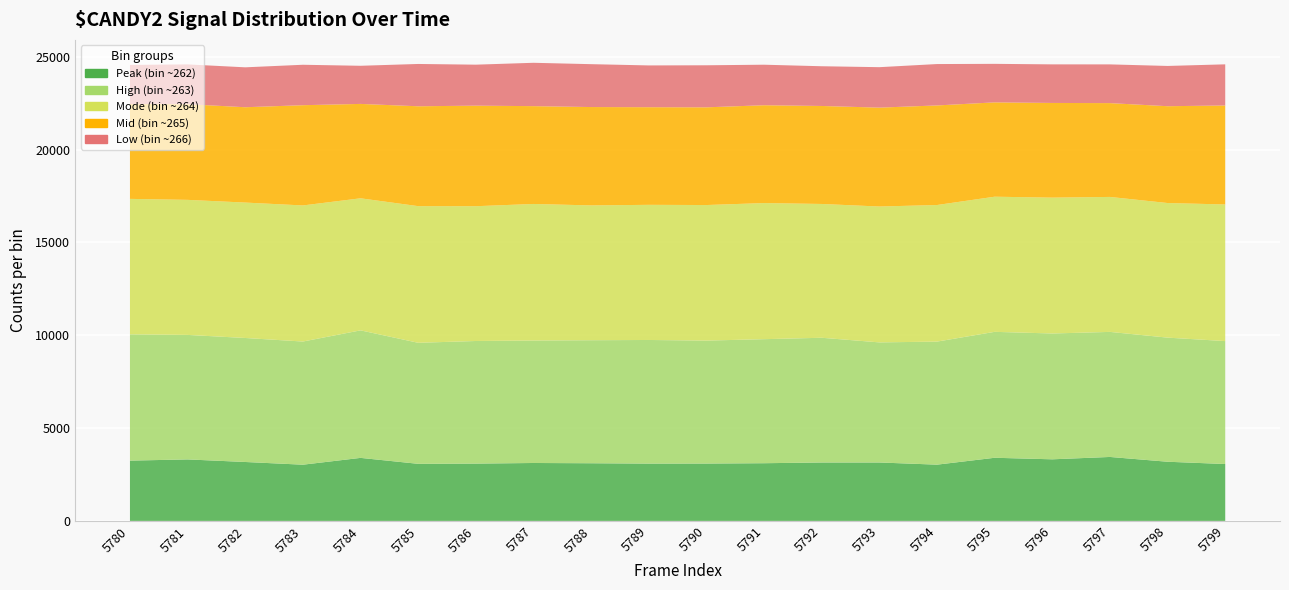

Reading left to right, transcribe all the data shown in this chart.

Peak (bin ~262): 5780=3248	5781=3312	5782=3174	5783=3028	5784=3395	5785=3075	5786=3087	5787=3120	5788=3106	5789=3087	5790=3090	5791=3108	5792=3147	5793=3147	5794=3030	5795=3401	5796=3318	5797=3445	5798=3187	5799=3064
High (bin ~263): 5780=6803	5781=6708	5782=6680	5783=6635	5784=6870	5785=6520	5786=6605	5787=6598	5788=6628	5789=6660	5790=6624	5791=6682	5792=6719	5793=6470	5794=6629	5795=6784	5796=6778	5797=6737	5798=6686	5799=6623
Mode (bin ~264): 5780=7297	5781=7275	5782=7295	5783=7331	5784=7114	5785=7361	5786=7261	5787=7356	5788=7262	5789=7280	5790=7302	5791=7332	5792=7208	5793=7319	5794=7358	5795=7280	5796=7319	5797=7271	5798=7251	5799=7360
Mid (bin ~265): 5780=5109	5781=5155	5782=5136	5783=5401	5784=5085	5785=5381	5786=5417	5787=5270	5788=5299	5789=5260	5790=5264	5791=5271	5792=5279	5793=5328	5794=5365	5795=5082	5796=5101	5797=5054	5798=5216	5799=5333
Low (bin ~266): 5780=2108	5781=2143	5782=2150	5783=2178	5784=2054	5785=2279	5786=2208	5787=2335	5788=2310	5789=2250	5790=2265	5791=2183	5792=2140	5793=2179	5794=2229	5795=2075	5796=2078	5797=2086	5798=2169	5799=2216